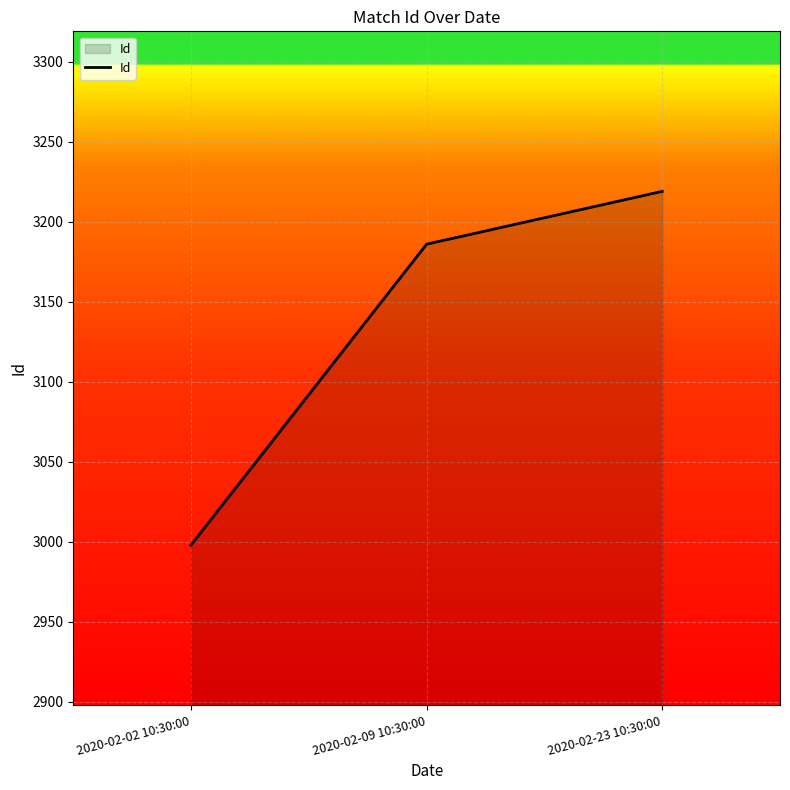

Reading left to right, extract all data points from this chart.

2020-02-02 10:30:00=2998	2020-02-09 10:30:00=3186	2020-02-23 10:30:00=3219